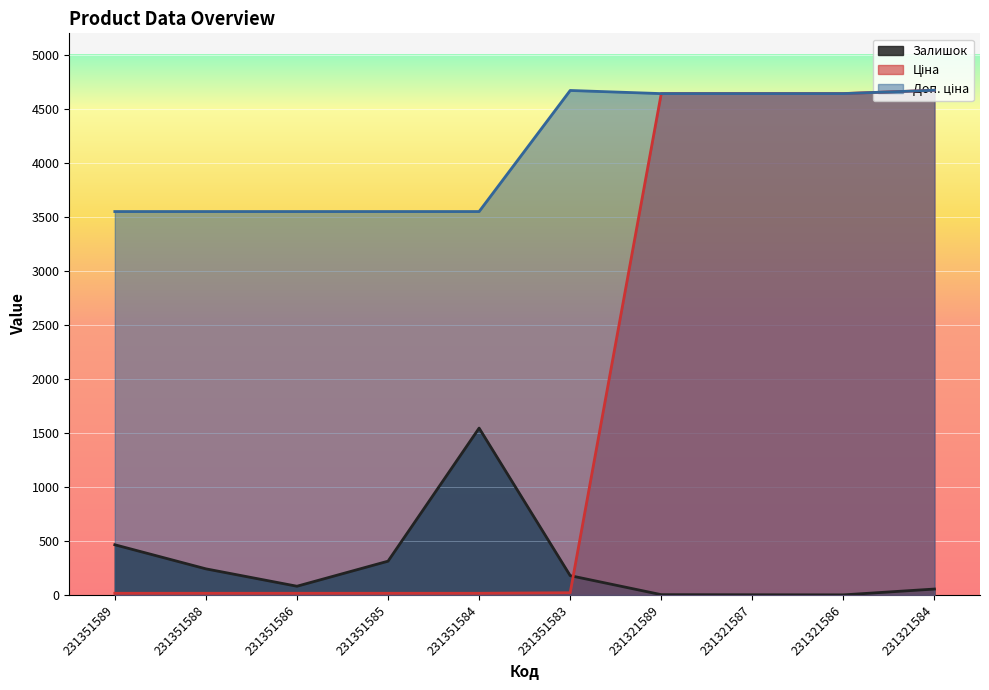

Where is Залишок nearest to the value 773?

231351589